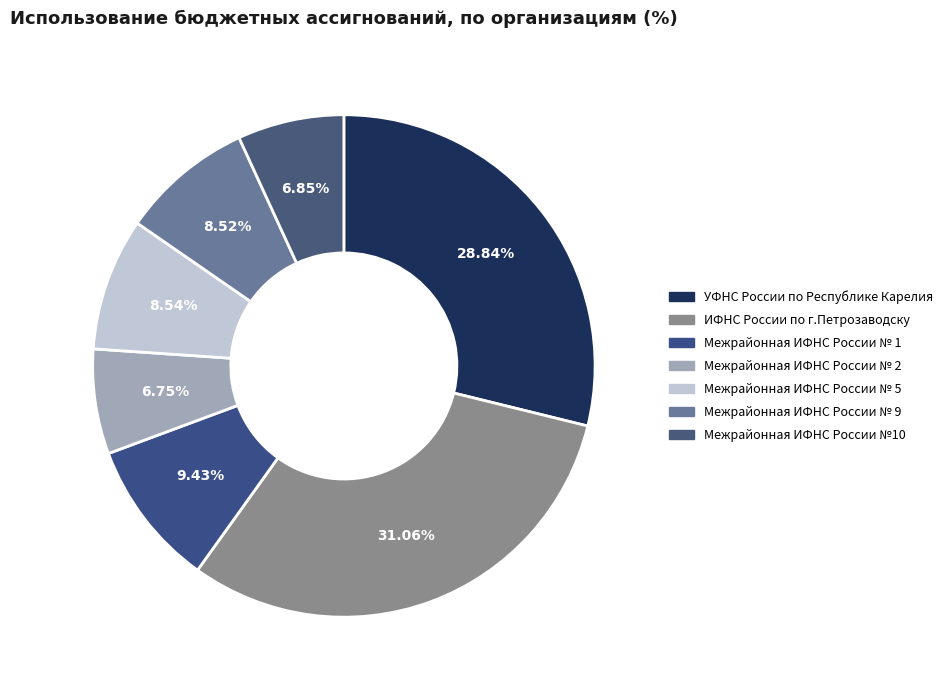

What is the largest slice in the pie chart?

ИФНС России по г.Петрозаводску